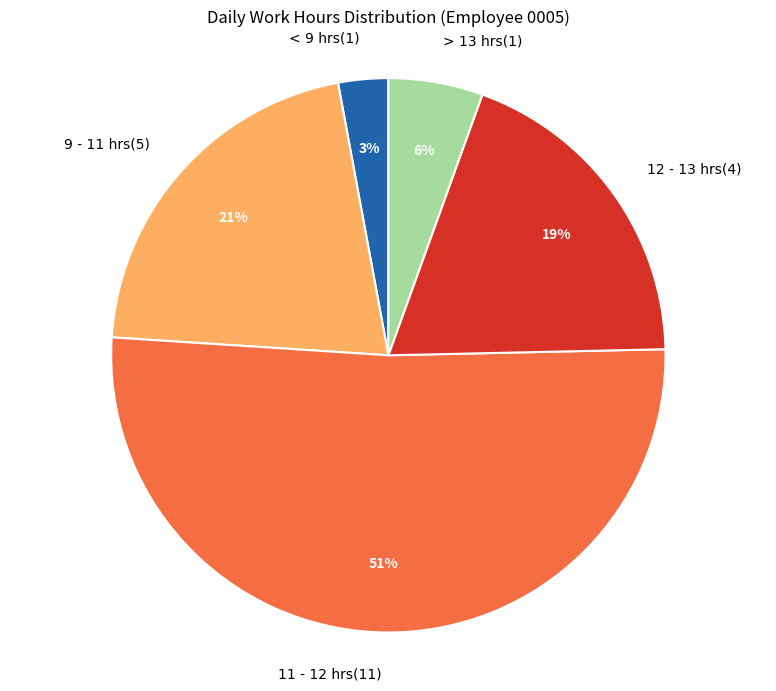

To the nearest percent, what percentage of the pie is > 13 hrs(1)?

6%